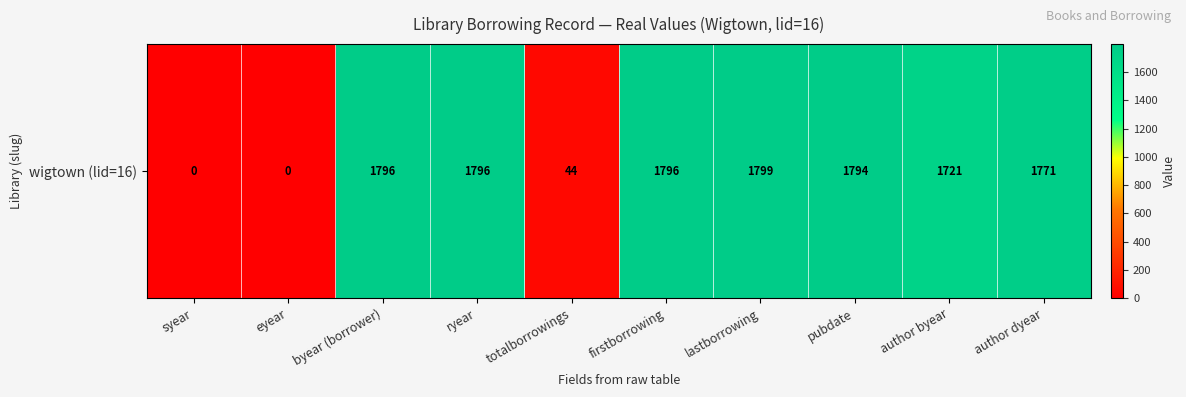

How many categories are shown in the chart?

10